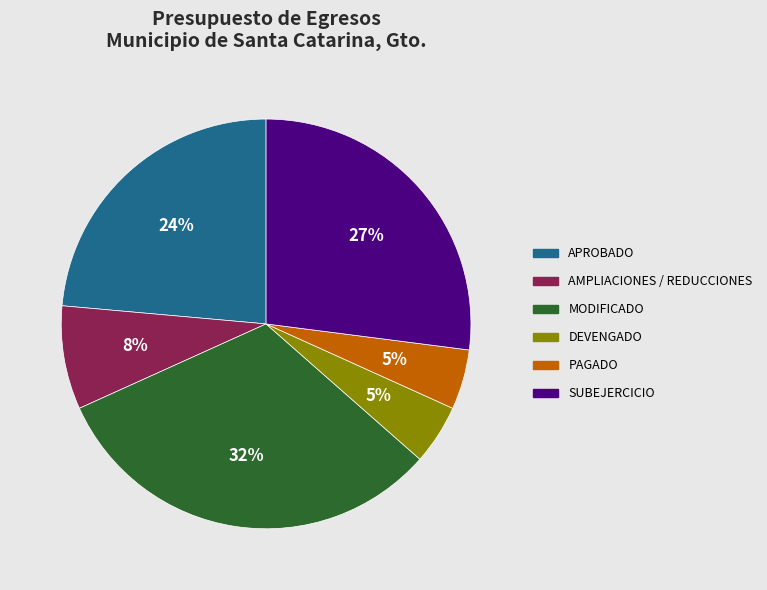

Combined, do AMPLIACIONES / REDUCCIONES and SUBEJERCICIO account for over 50%?

No